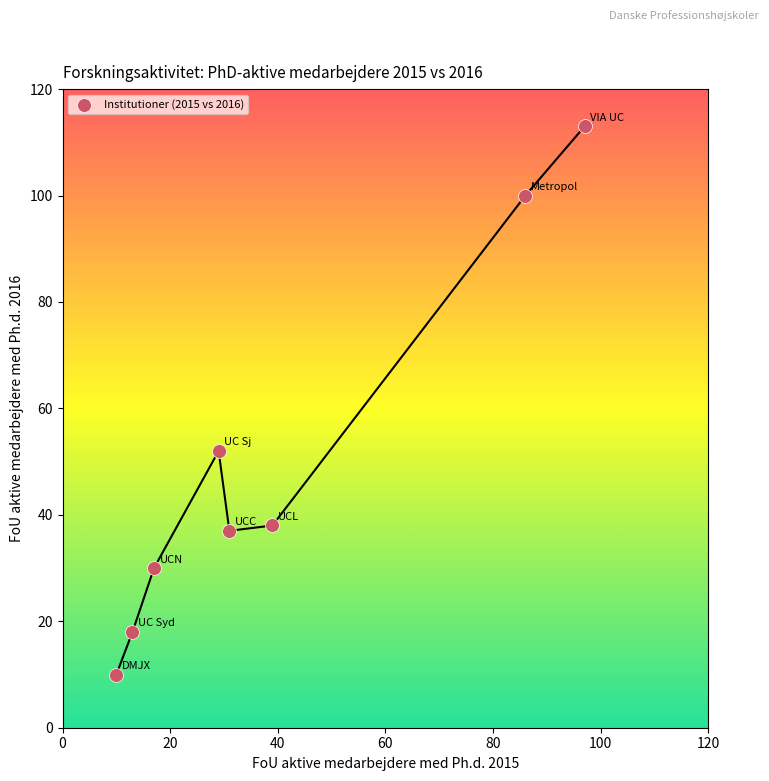

What Y value in the scatter plot is closest to 61?

52